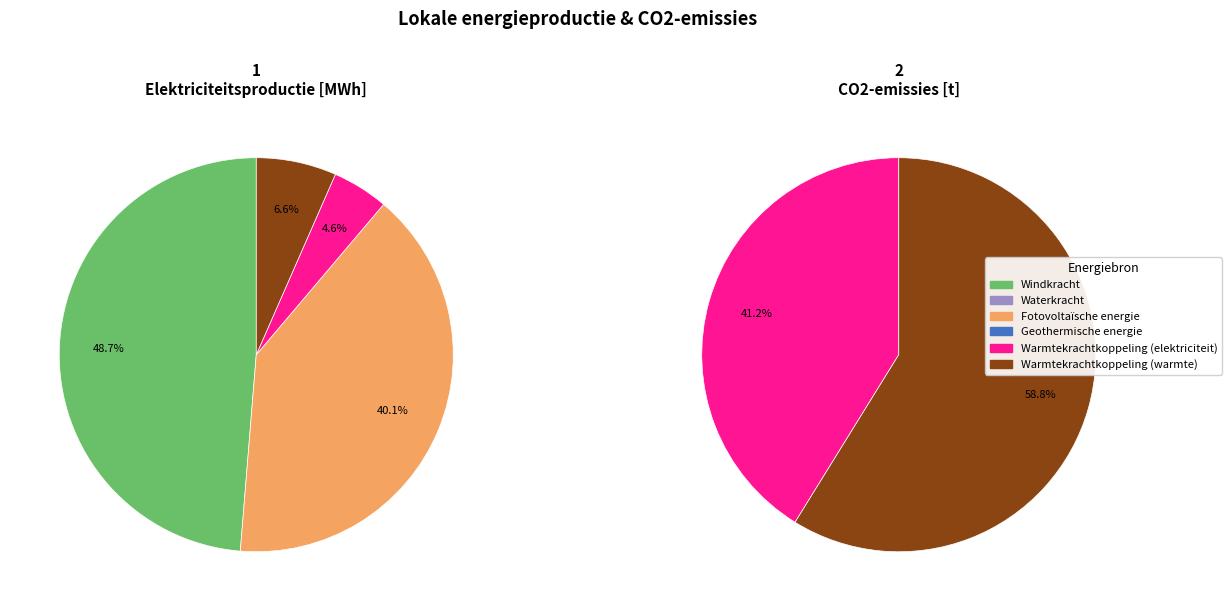

To the nearest percent, what is the combined percentage of Warmtekrachtkoppeling (warmte) and Waterkracht?

59%